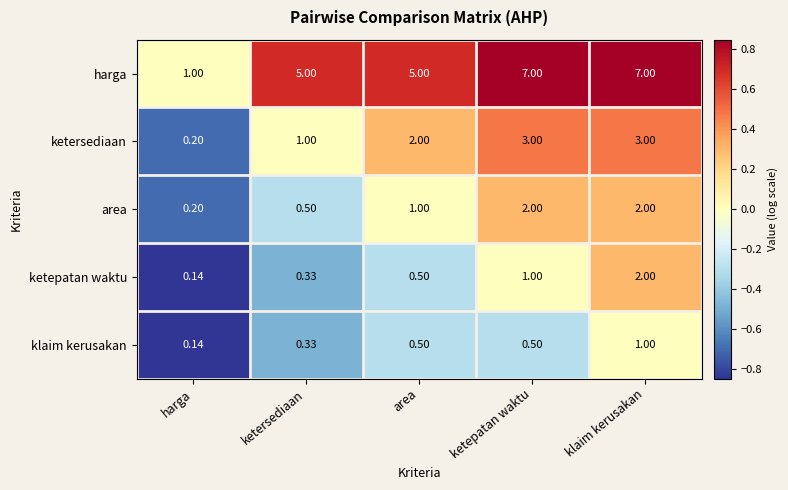

Is the value of harga at klaim kerusakan greater than the value of ketepatan waktu at klaim kerusakan?

Yes